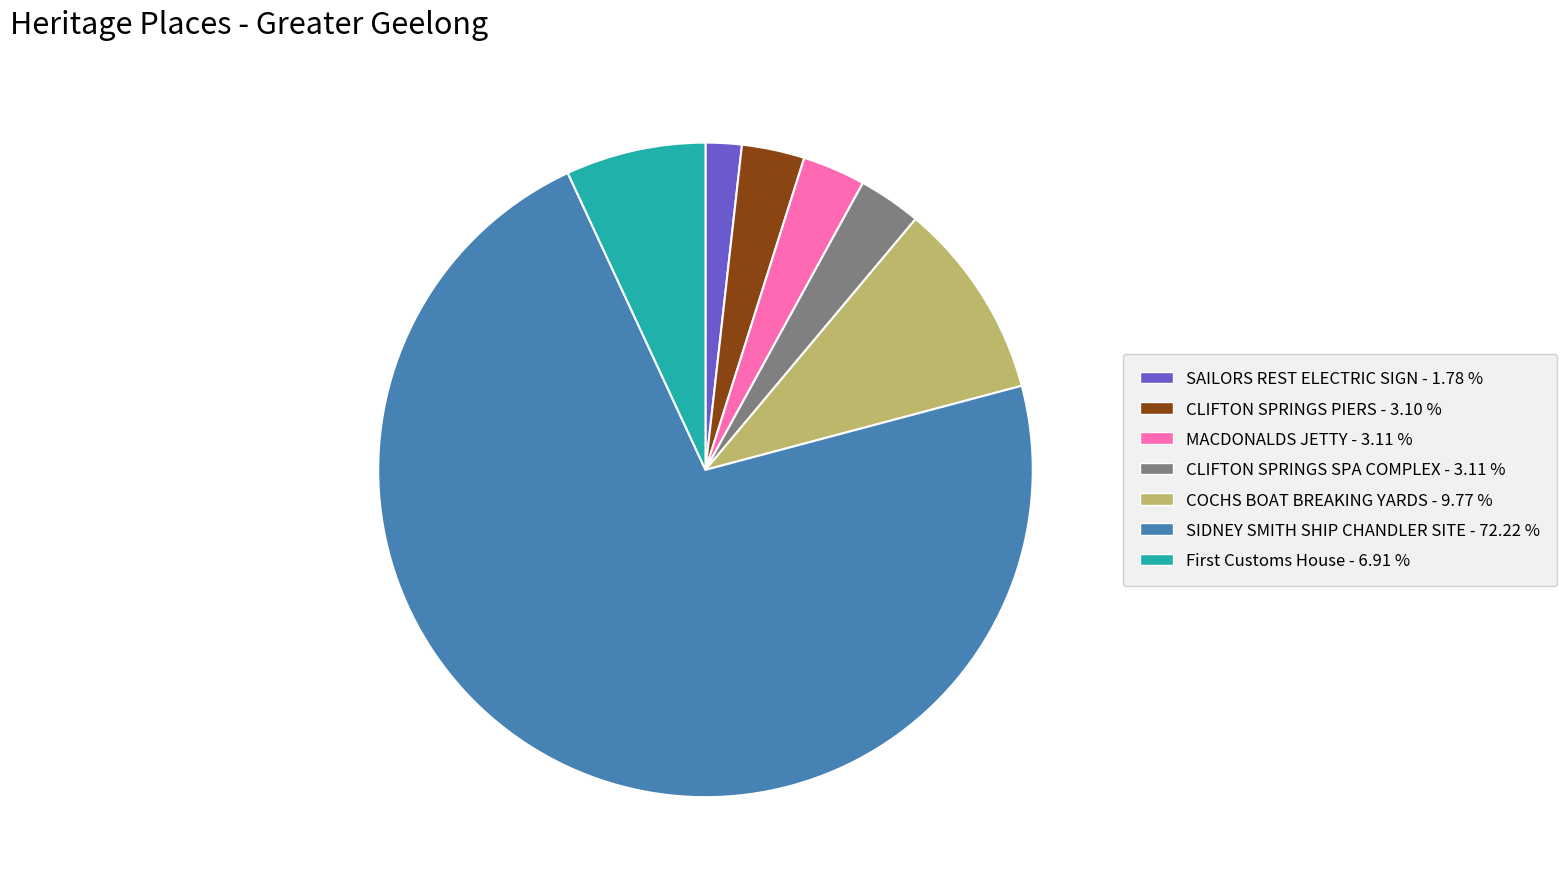

How many segments does this pie chart have?

7